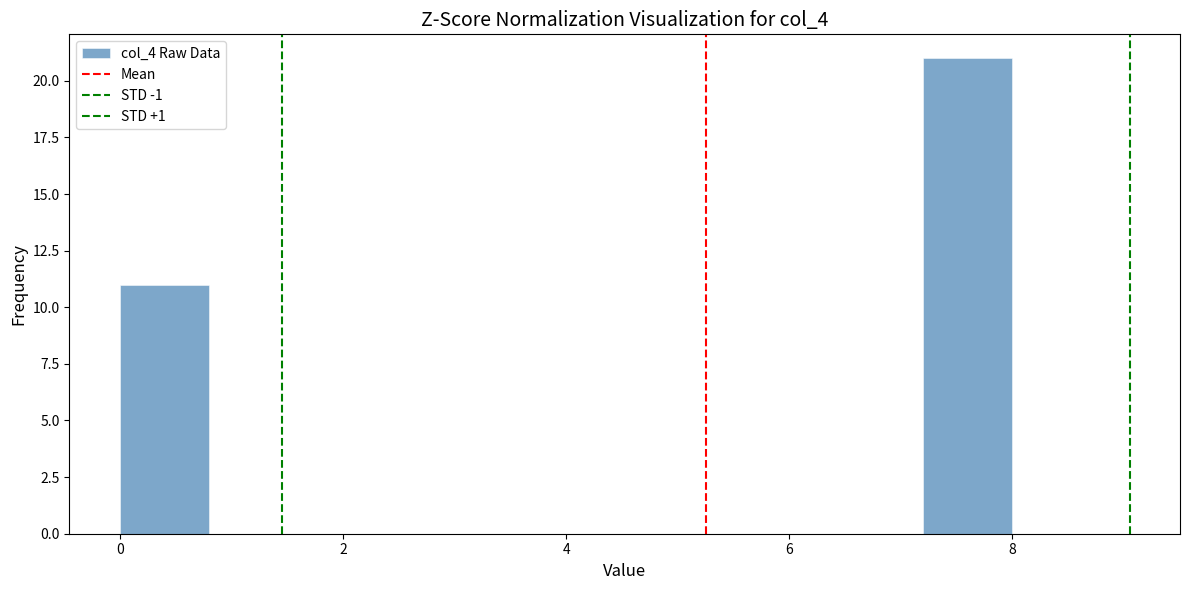

What is the height of the bar covering 7.2 to 8.0 on the x-axis? The values are not printed on the chart, so give them approximately, as read against the axis.

21